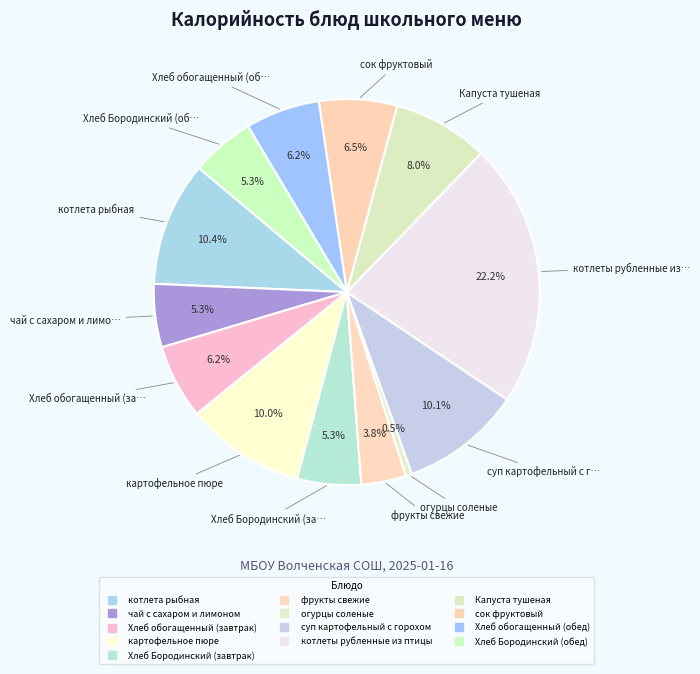

Which has a higher value, Хлеб Бородинский (обед) or котлеты рубленные из птицы?

котлеты рубленные из птицы